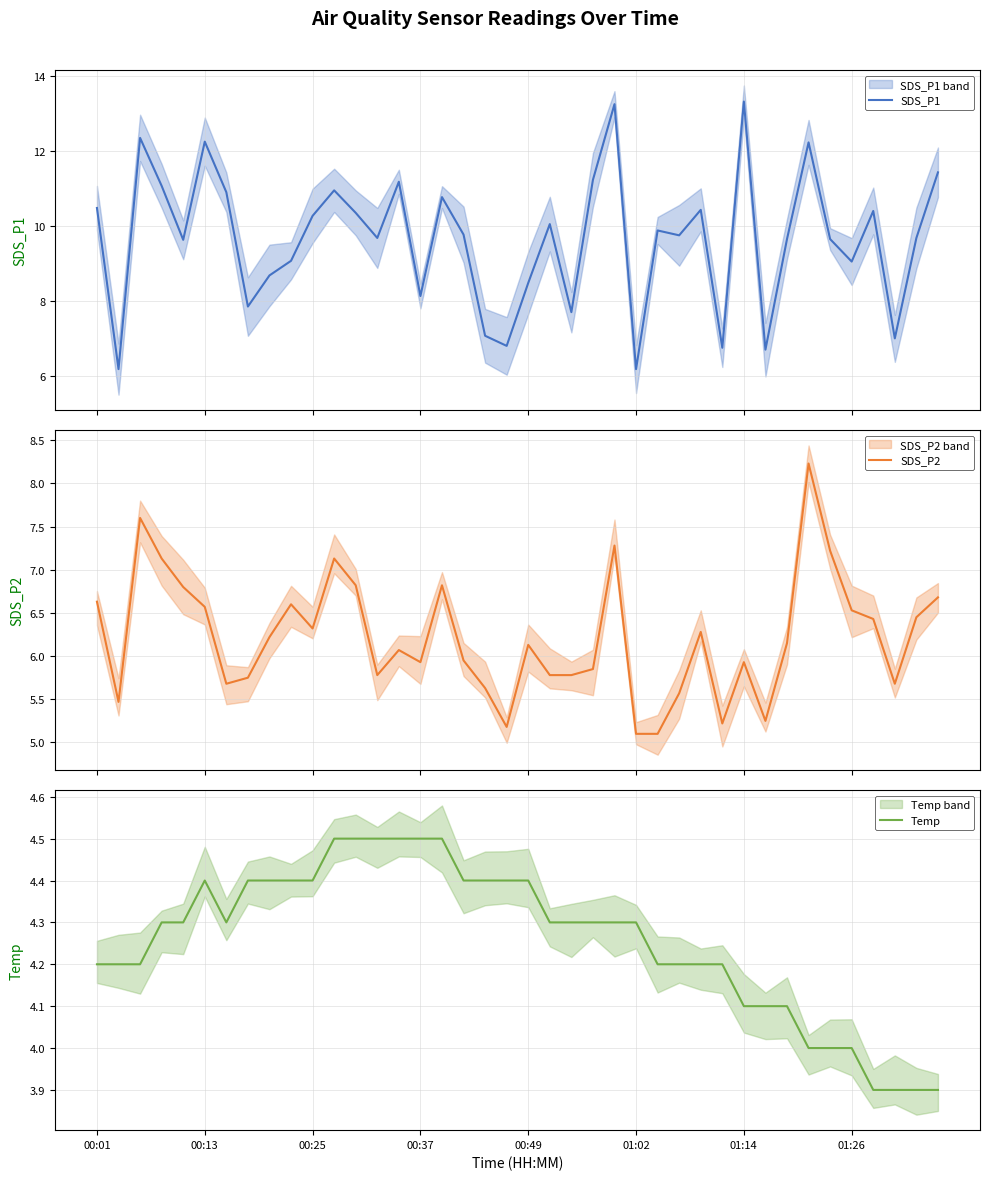

What is the difference between the maximum and minimum values in the SDS_P2 series?

3.1